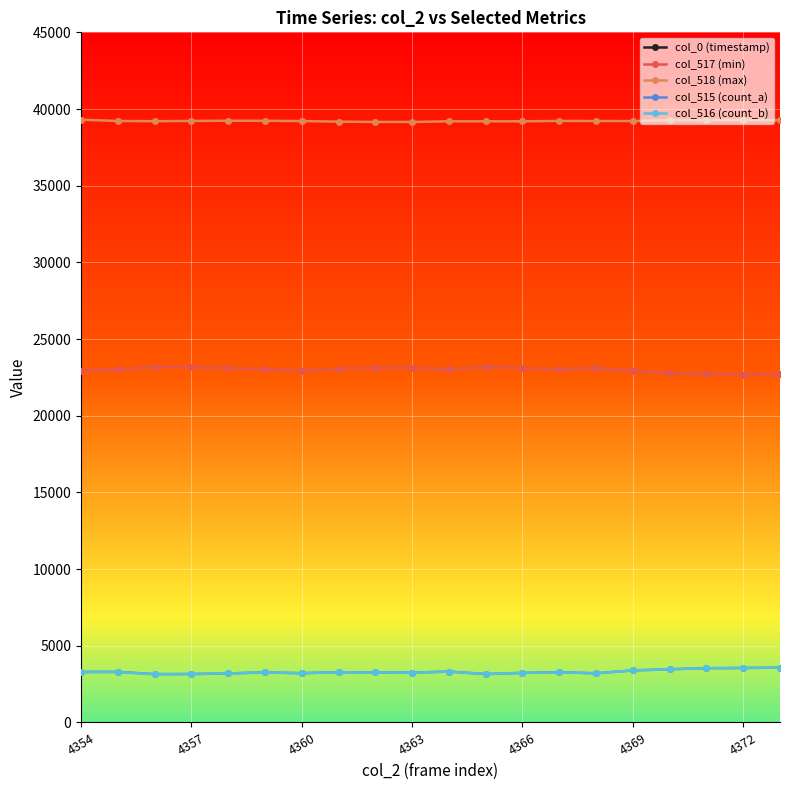

The col_515 (count_a) series shows 981.5 at 4354. True or false?

False